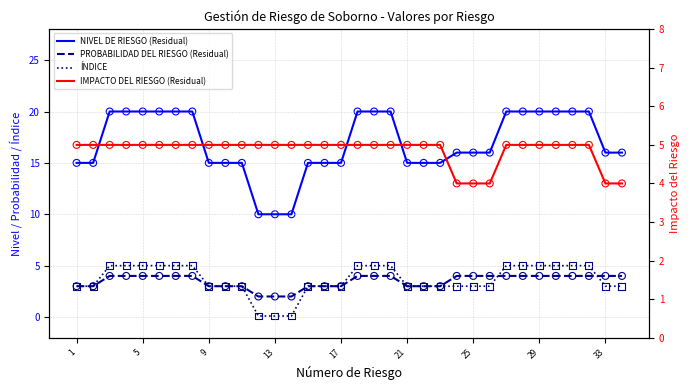

At how many categories does at least one series exceed 15?

20